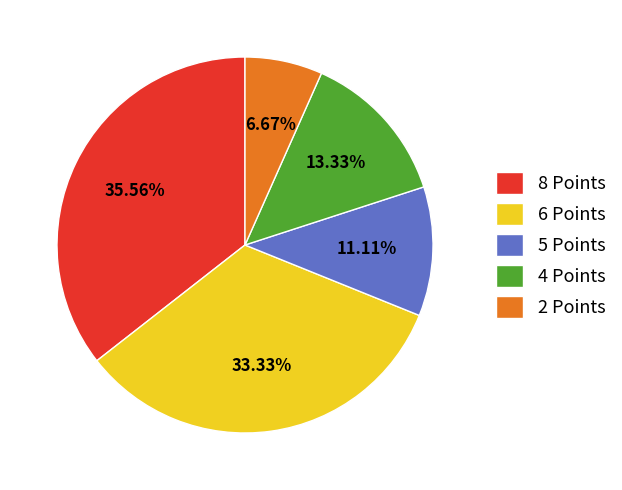

Which has a higher value, 4 Points or 6 Points?

6 Points